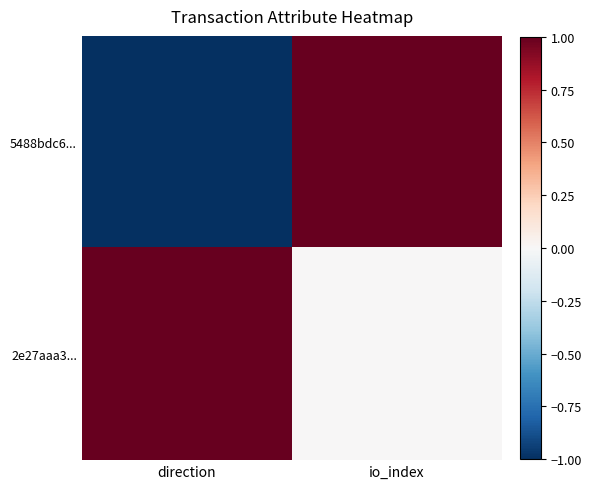

What is the smallest value displayed?

-1